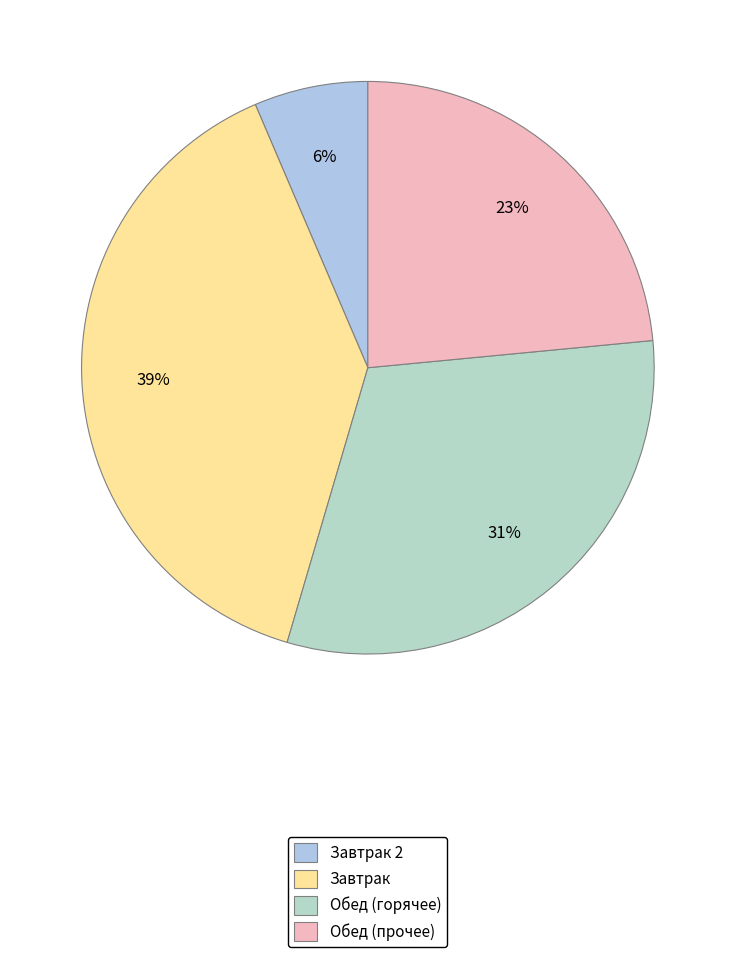

Is there a majority slice in this chart?

No